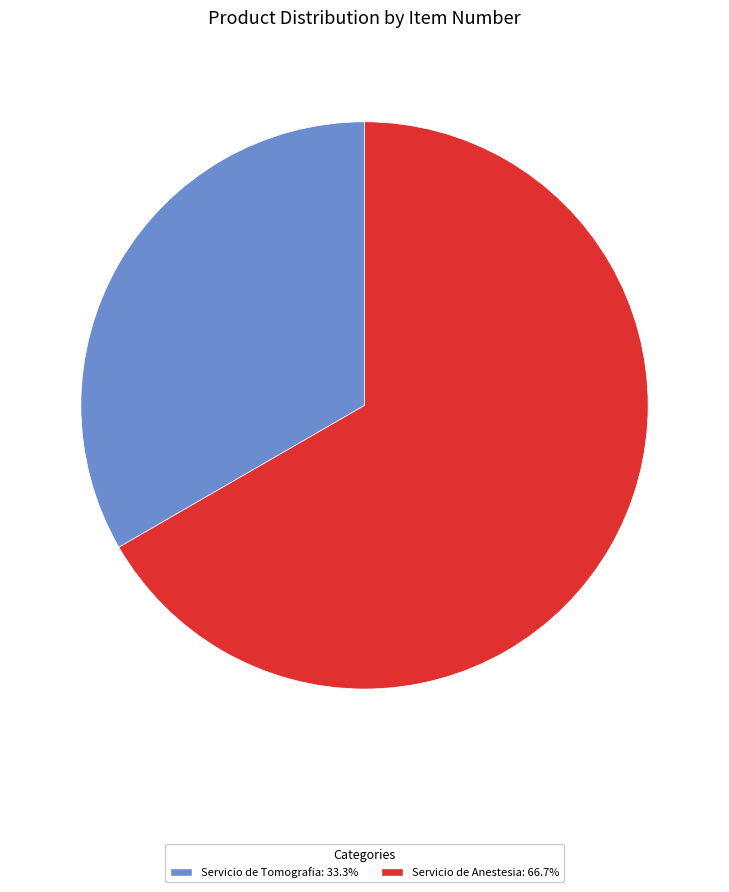

What is the ratio of the value at Servicio de Tomografia: 33.3% to the value at Servicio de Anestesia: 66.7%?

0.5